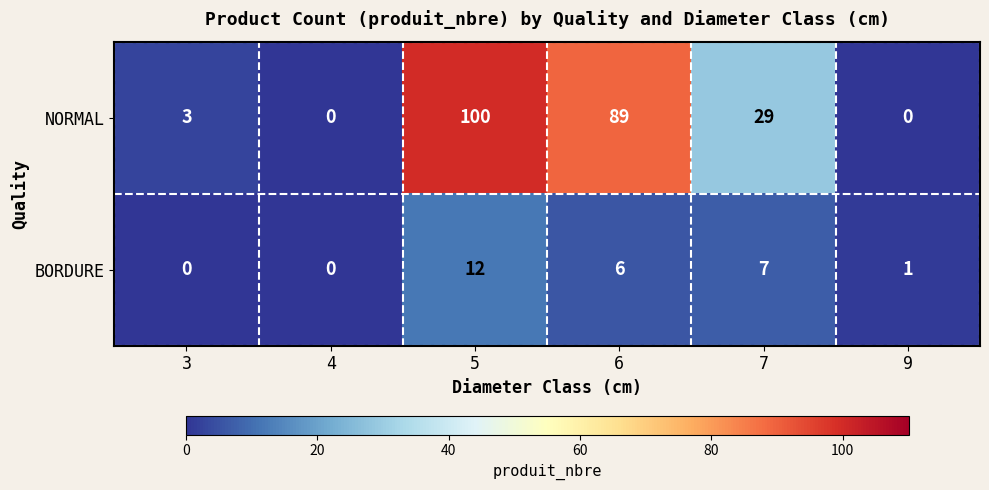

What is the spread (max minus min) of values at 6?

83